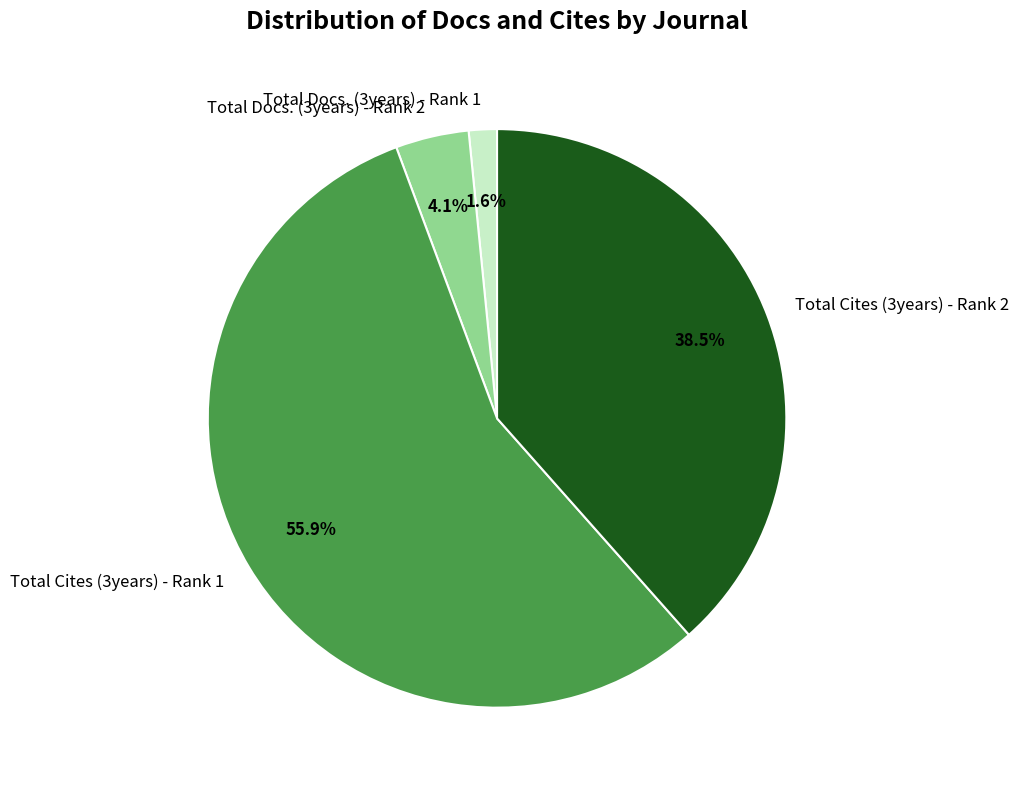

To the nearest percent, what percentage of the pie is Total Cites (3years) - Rank 1?

56%